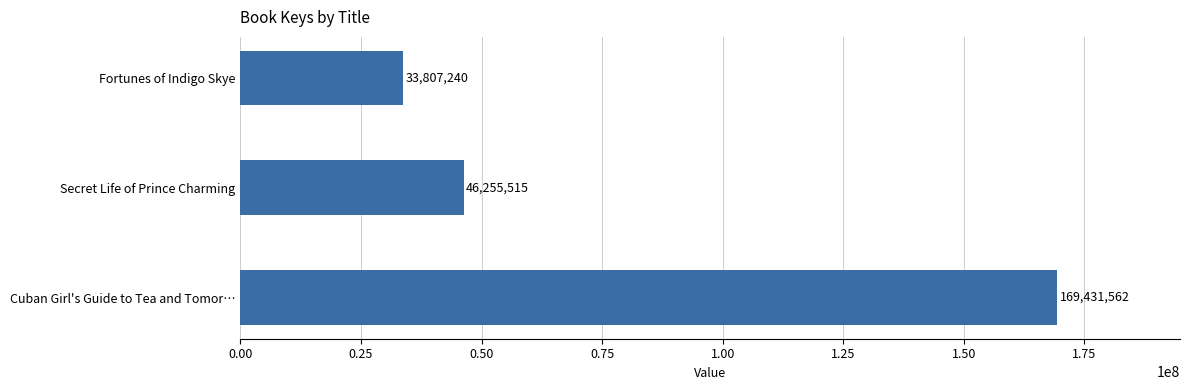

List the labels in order of value, largest first.

Cuban Girl's Guide to Tea and Tomor…, Secret Life of Prince Charming, Fortunes of Indigo Skye